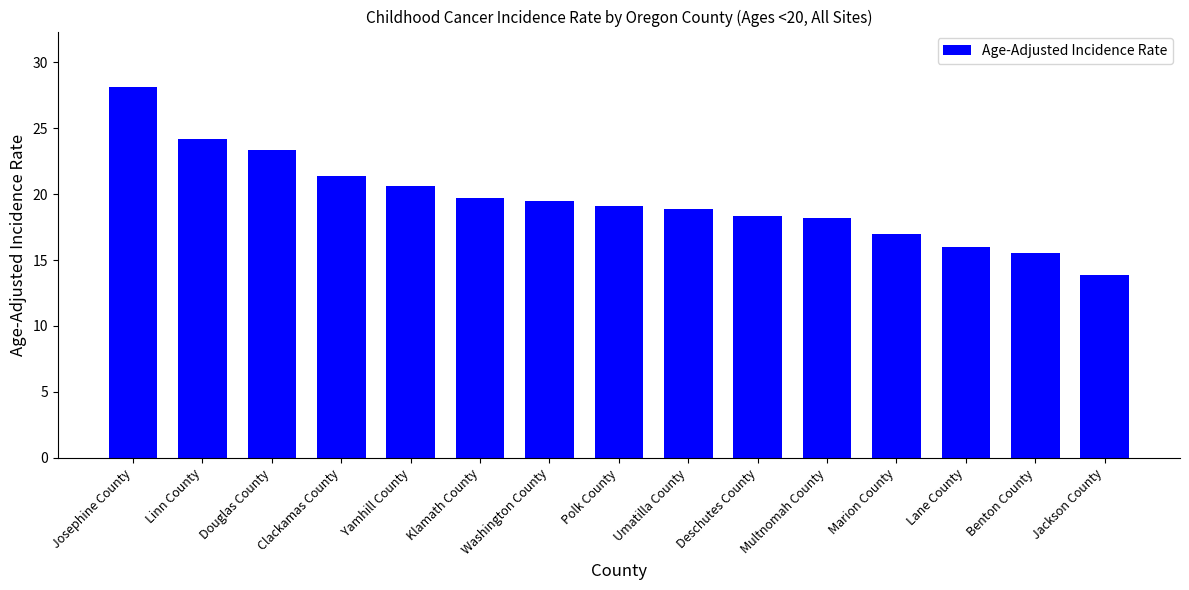

At which label does the data first exceed 19?

Josephine County